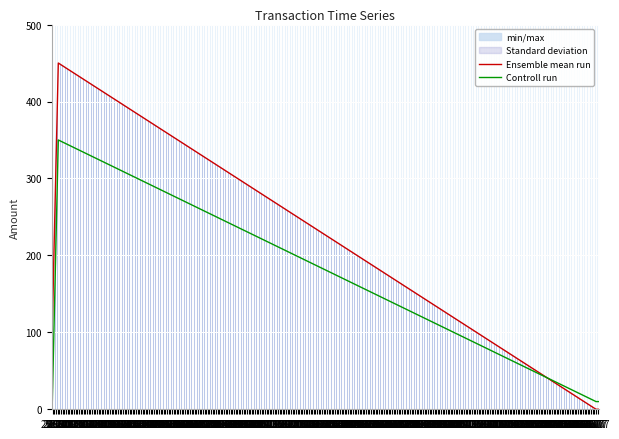

What value does the Ensemble mean run series have at 21.11?

26.7